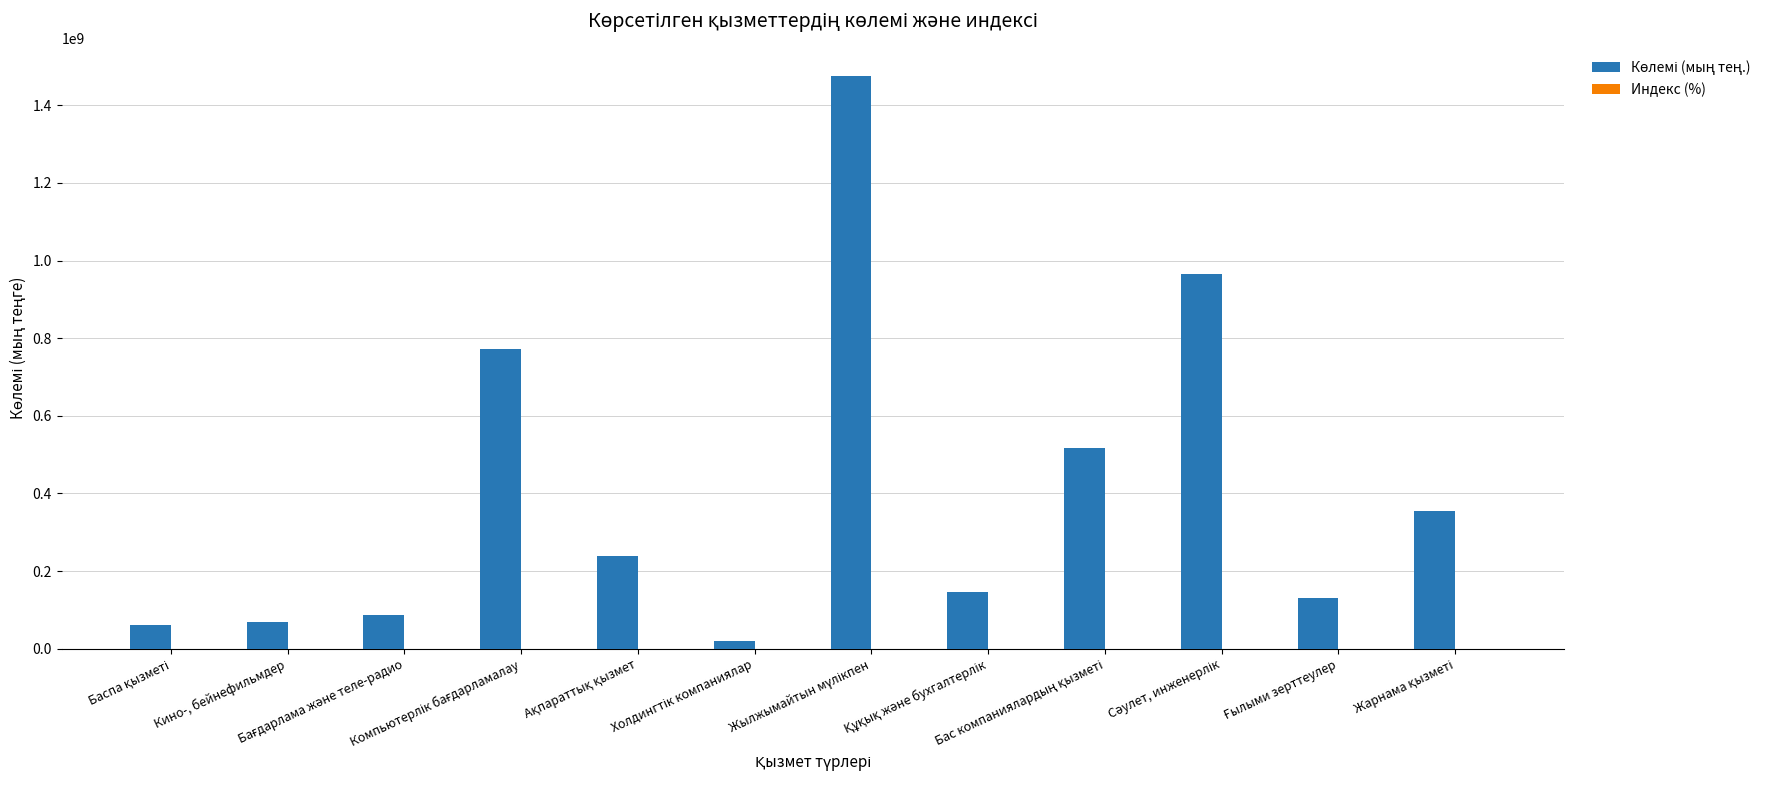

Reading right to left, what are all the values shown in this chart?

Көлемі (мың тең.): 355090603.5	131557874.3	964256092.1	517366863.8	145123283.3	1474446551.0	20836462.0	238256494.7	772512707.2	87202159.7	68098466.9	61549430.5
Индекс (%): 85.4	108.5	93.5	86.9	115.3	126.5	93.8	81.0	140.3	92.8	126.4	103.6